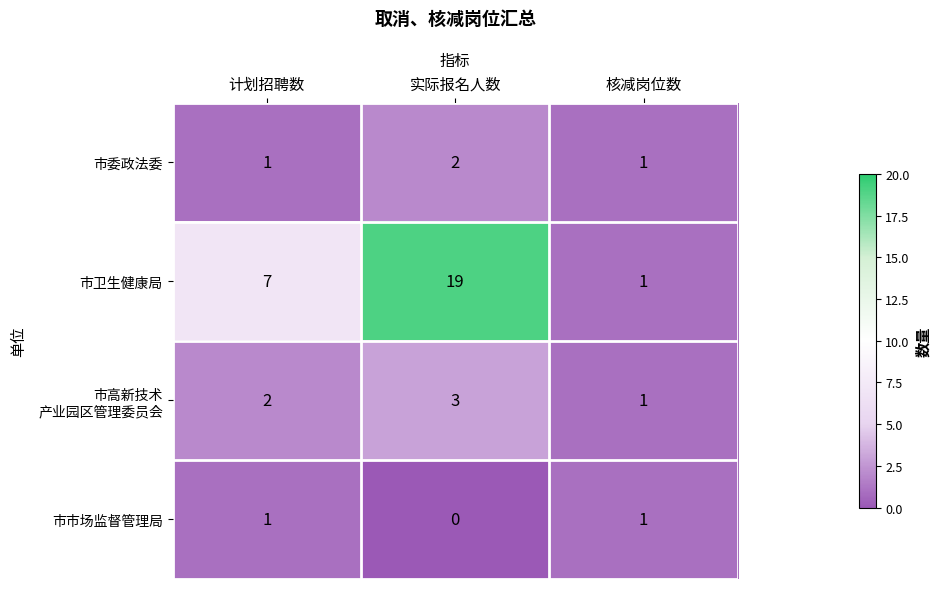

Which series has the widest spread of values?

市卫生健康局